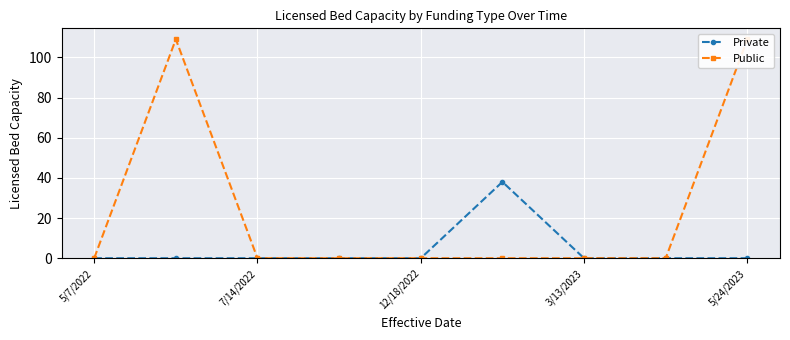

The value of Private at 3/13/2023 is 0. True or false?

True